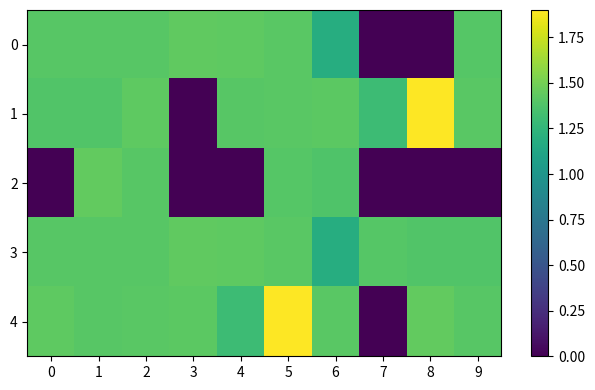

Count the number of categories in the chart.

10